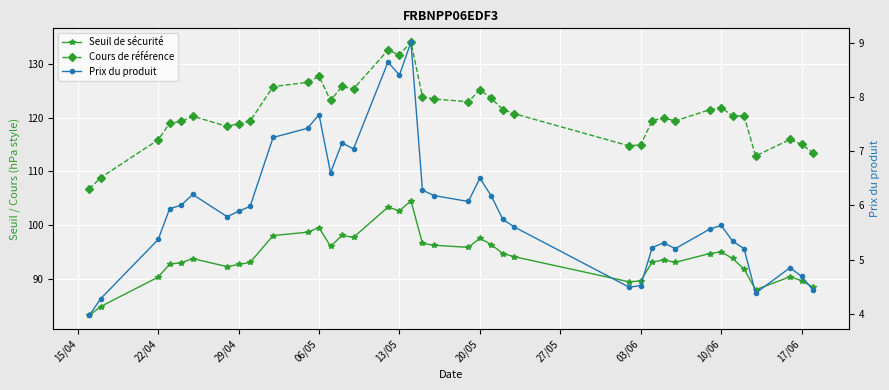

Which category has the lowest value across all series?

15/04